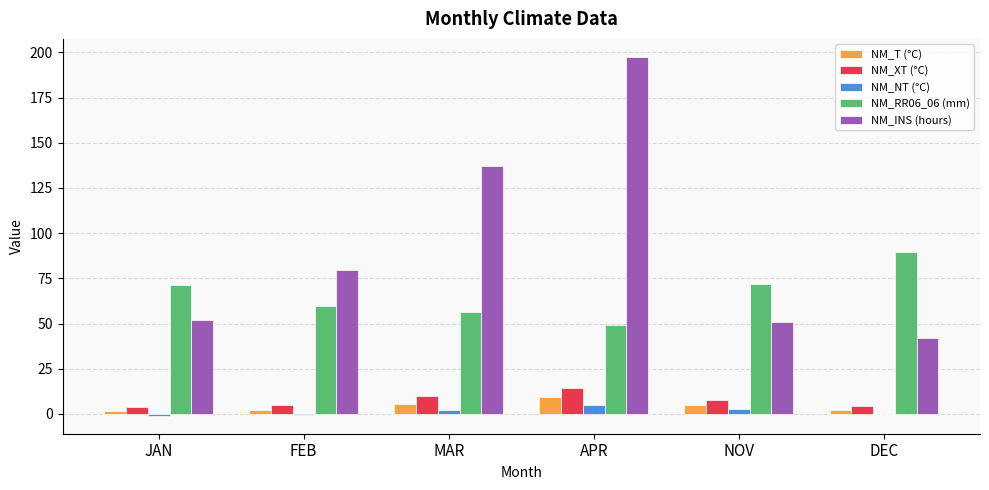

Which series changed the most between MAR and APR?

NM_INS (hours)